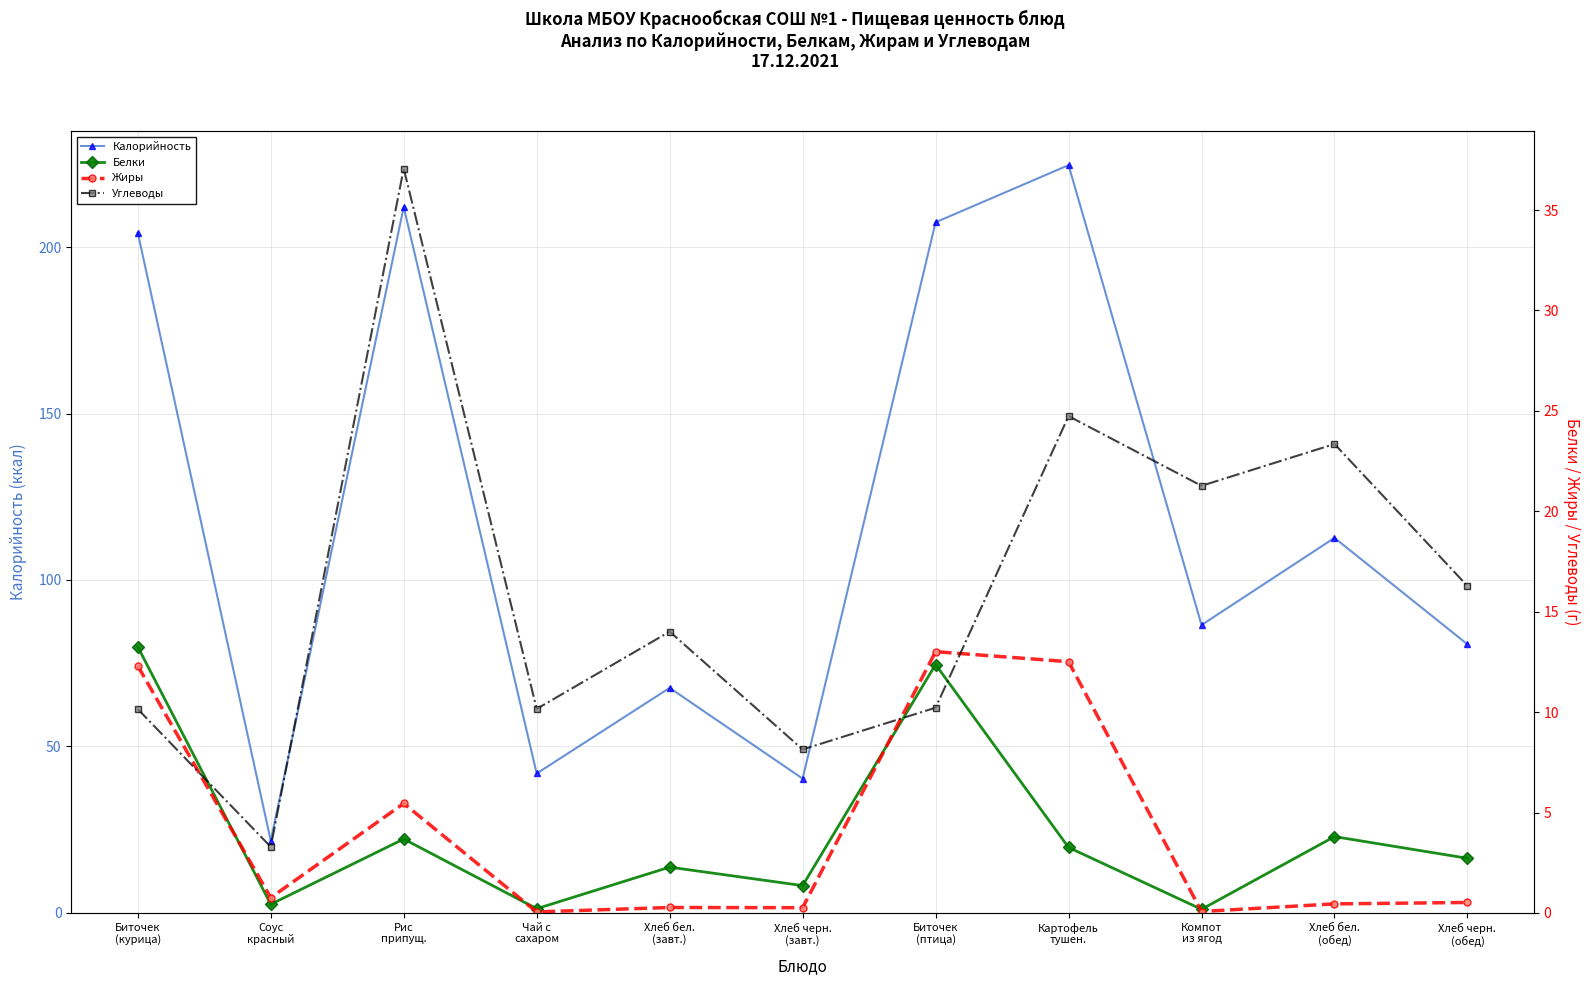

How many data points in Углеводы are above 14?

6